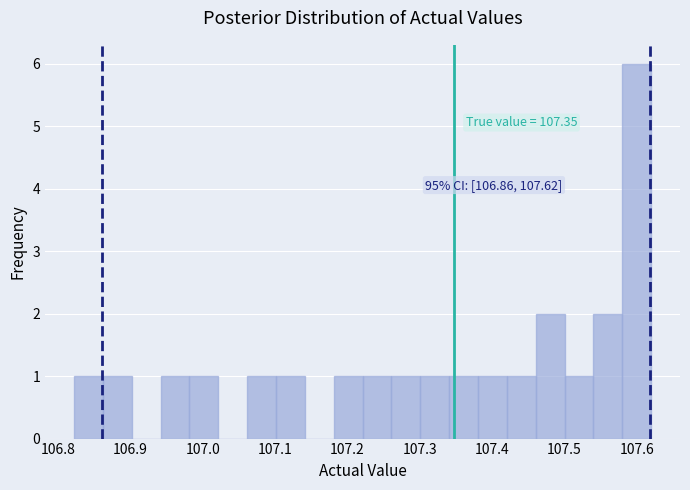

Read against the x-axis, roughly where is the centre of the tallest bar?

107.60